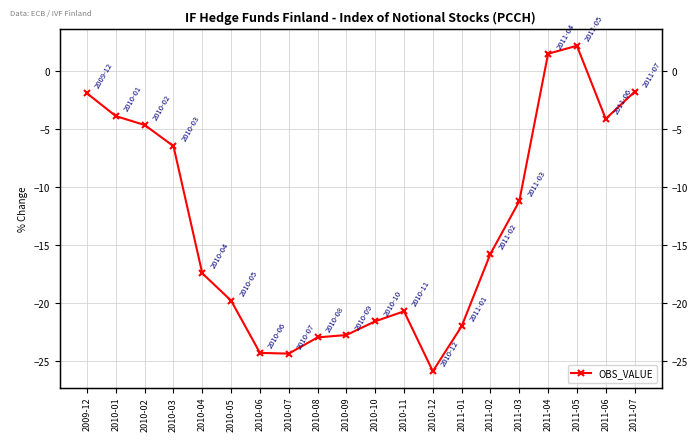

What position from the right is 2009-12?

20